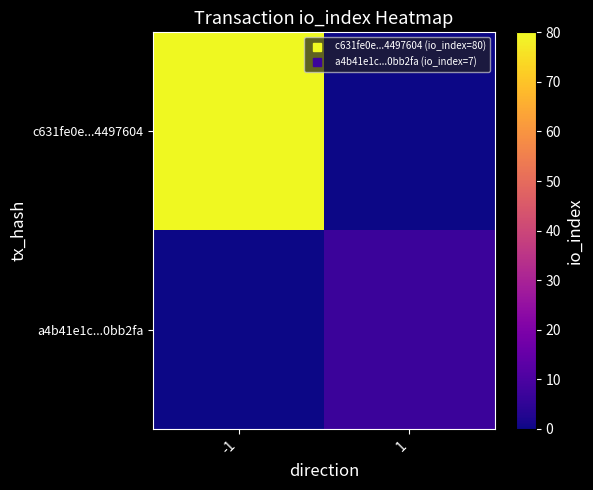

Which has a higher value, 1 or -1?

-1